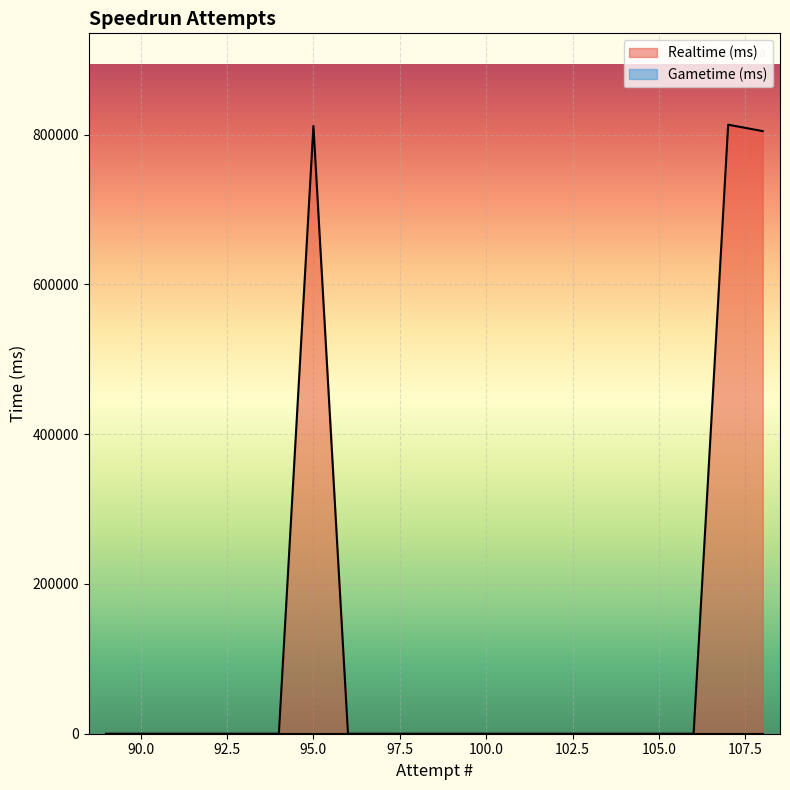

Rank the categories by value from highest to lowest.

107, 95, 108, 106, 105, 104, 103, 102, 101, 100, 99, 98, 97, 96, 94, 93, 92, 91, 90, 89